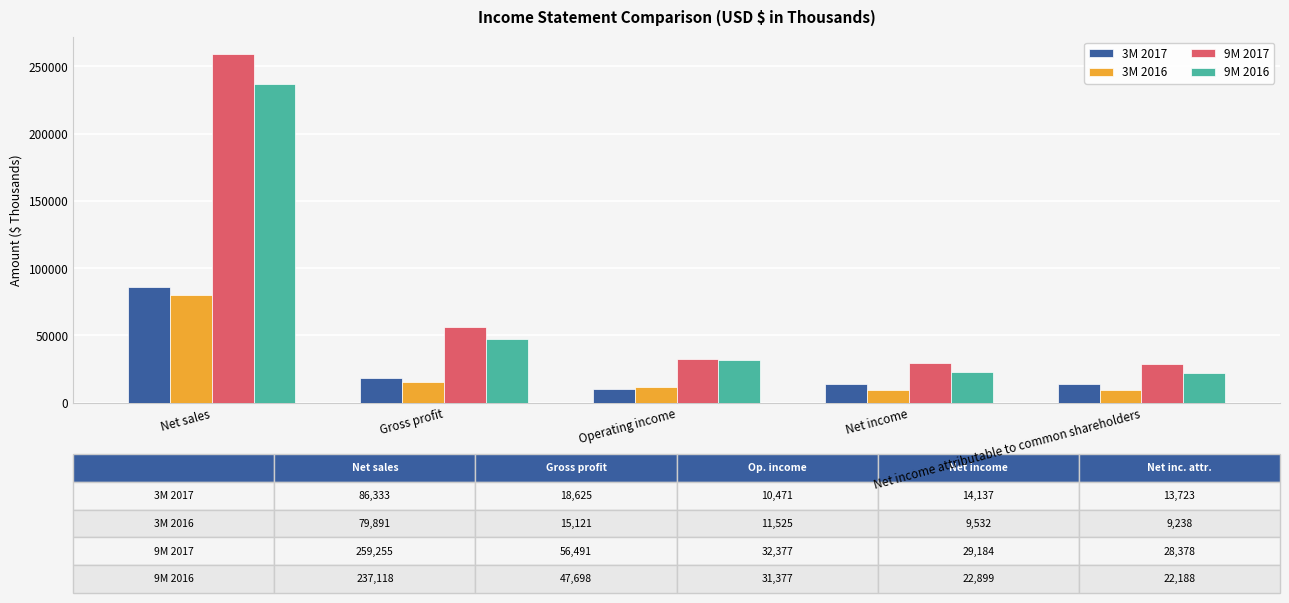

True or false: 3M 2016 has a value of 9238 at Net income attributable to common shareholders.

True